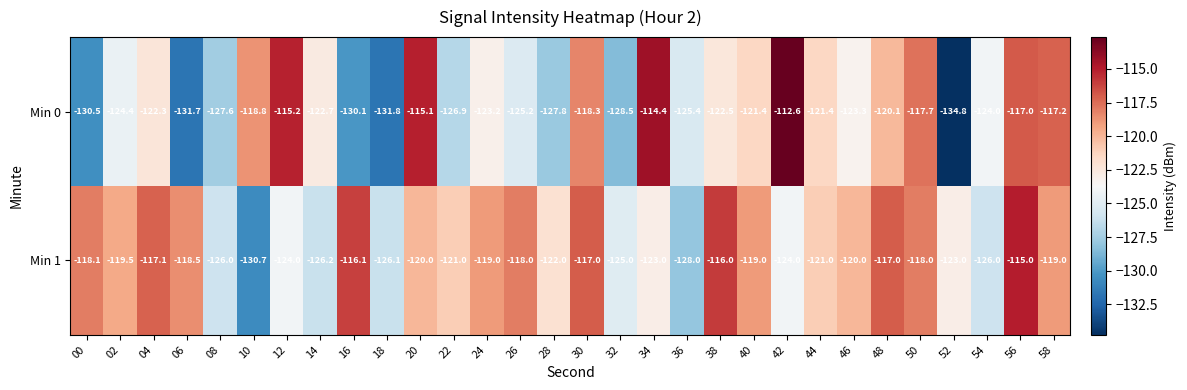

What is the sum of all Min 1 values?

-3633.3